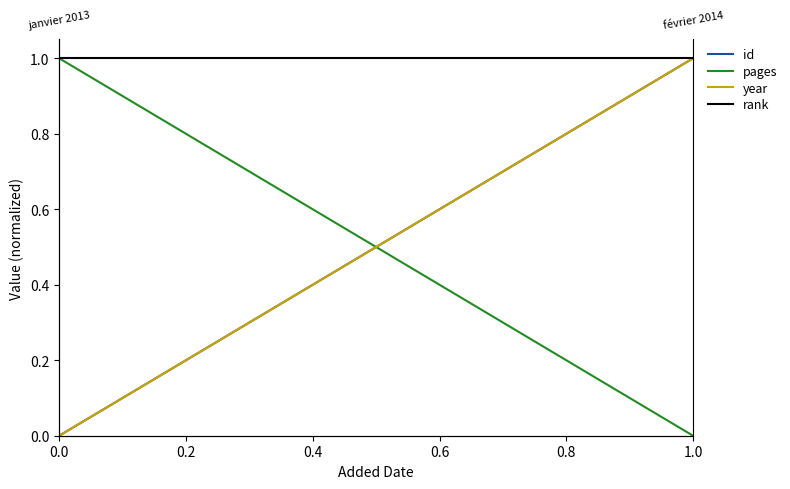

What is the highest value of the id series?

1